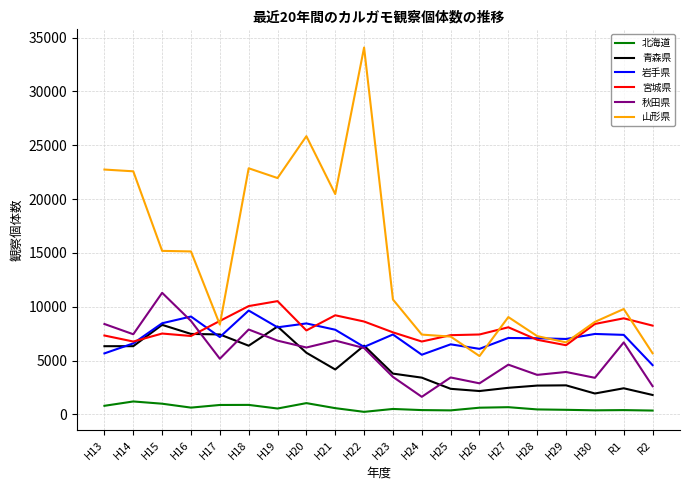

True or false: 宮城県 has a value of 3046 at H20.

False